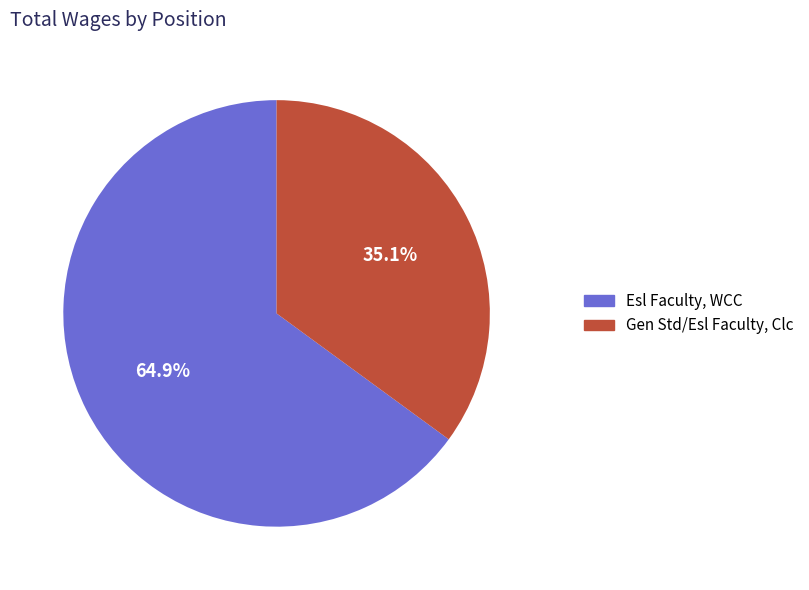

How many slices are in this pie chart?

2